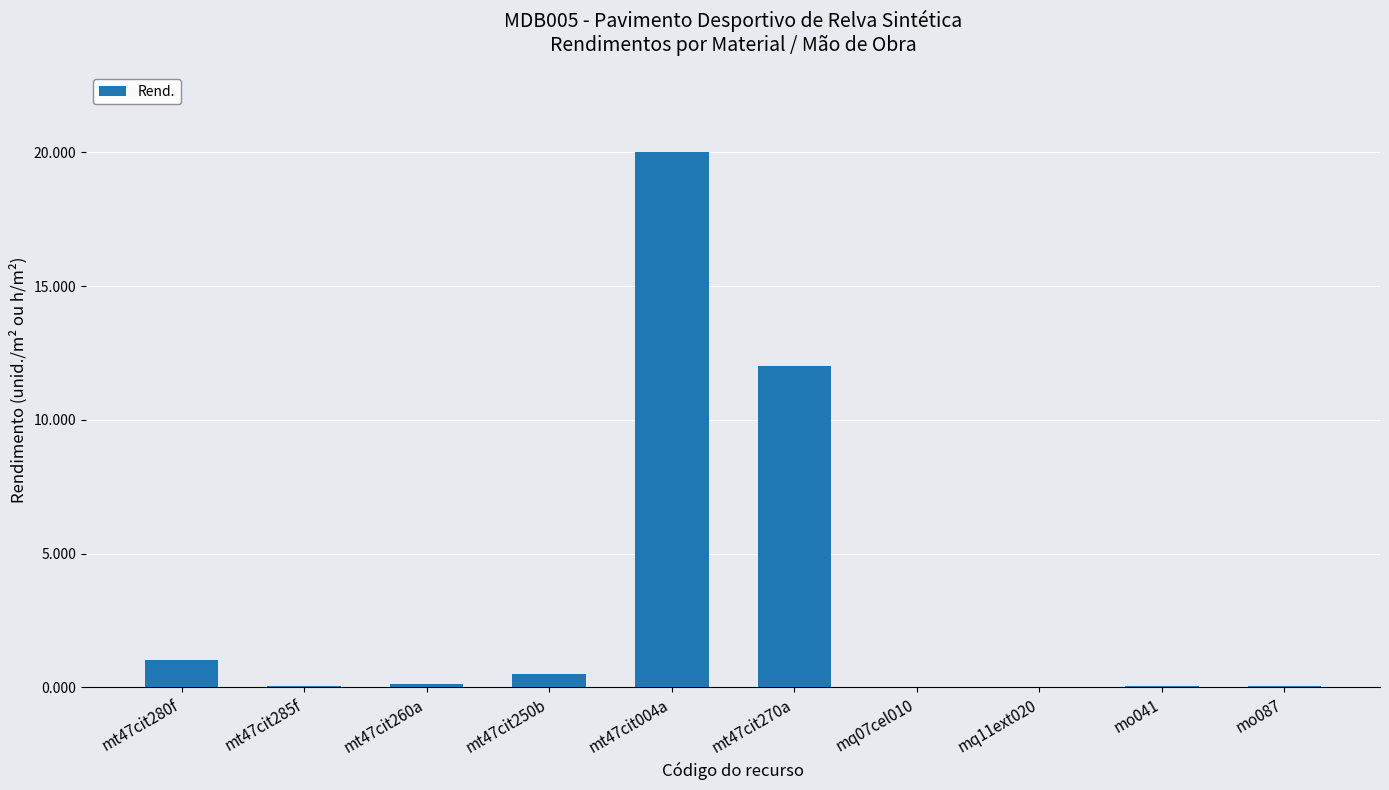

What is the change in value from mt47cit280f to mt47cit250b?

-0.5